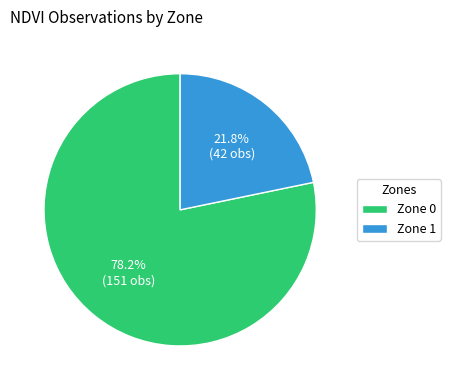

Approximately how many times larger is the value at Zone 1 compared to Zone 0?

0.3